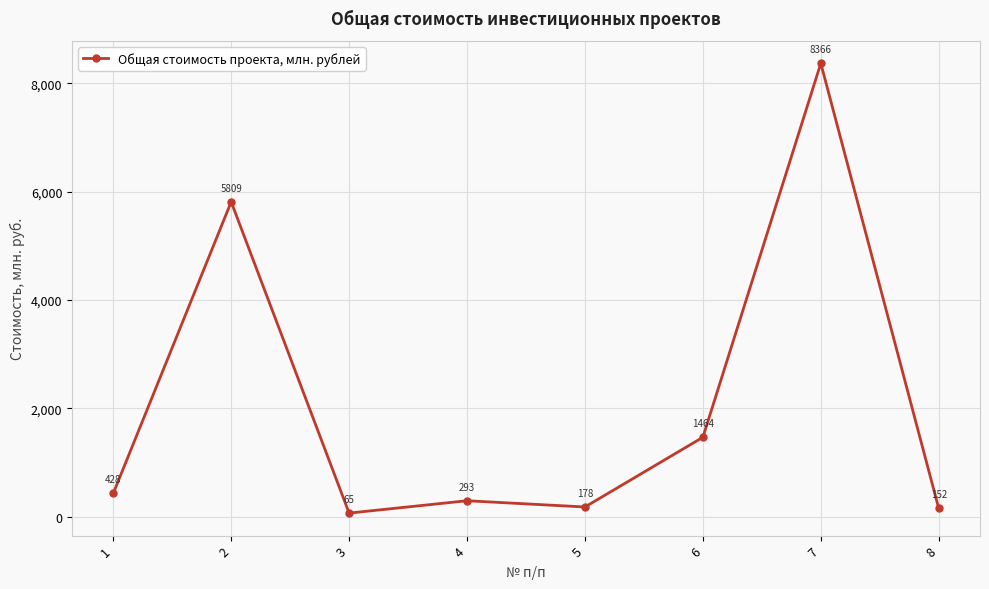

What is the difference between the values at 7 and 6?

6901.8